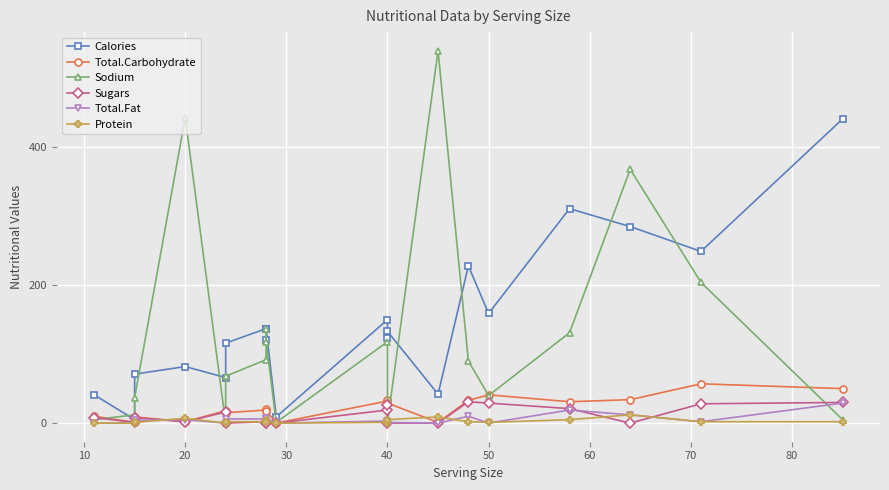

Reading left to right, what are all the values shown in this chart?

Calories: 41	5	71	82	66	116	137	120	137	9	150	123	133	42	228	159	311	285	249	441
Total.Carbohydrate: 10	1	9	2	18	15	19	21	18	0	32	33	29	1	33	41	31	34	57	50
Sodium: 5	12	37	443	0	68	92	137	118	1	118	1	1	540	90	40	131	368	204	5
Sugars: 8	1	8	2	16	0	2	0	0	0	19	26	0	0	31	29	21	0	28	30
Total.Fat: 0	0	4	5	0	6	6	3	7	0	3	1	1	0	10	0	19	12	2	29
Protein: 0	0	1	7	0	2	2	4	2	0	1	0	5	9	2	1	5	12	2	2